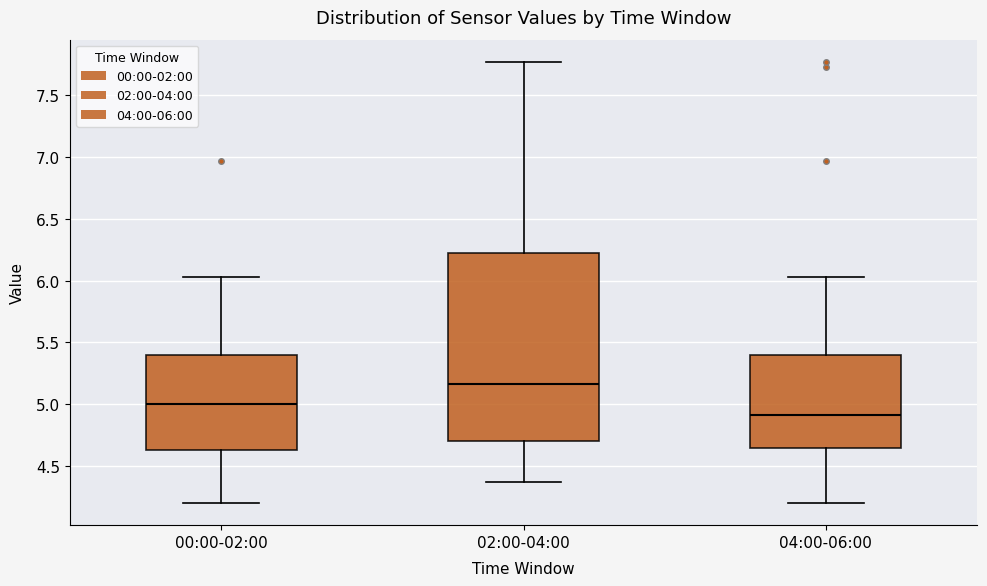

Reading left to right, read every box against the y-axis: the position of its median line, the range the box covers, and the ends of its whiskers. The values are not printed on the chart, so give them approximately, as read against the axis.

00:00-02:00: median 5.00, box 4.65 to 5.40, whiskers 4.20 to 6.05
02:00-04:00: median 5.15, box 4.70 to 6.20, whiskers 4.35 to 7.75
04:00-06:00: median 4.90, box 4.65 to 5.40, whiskers 4.20 to 6.05